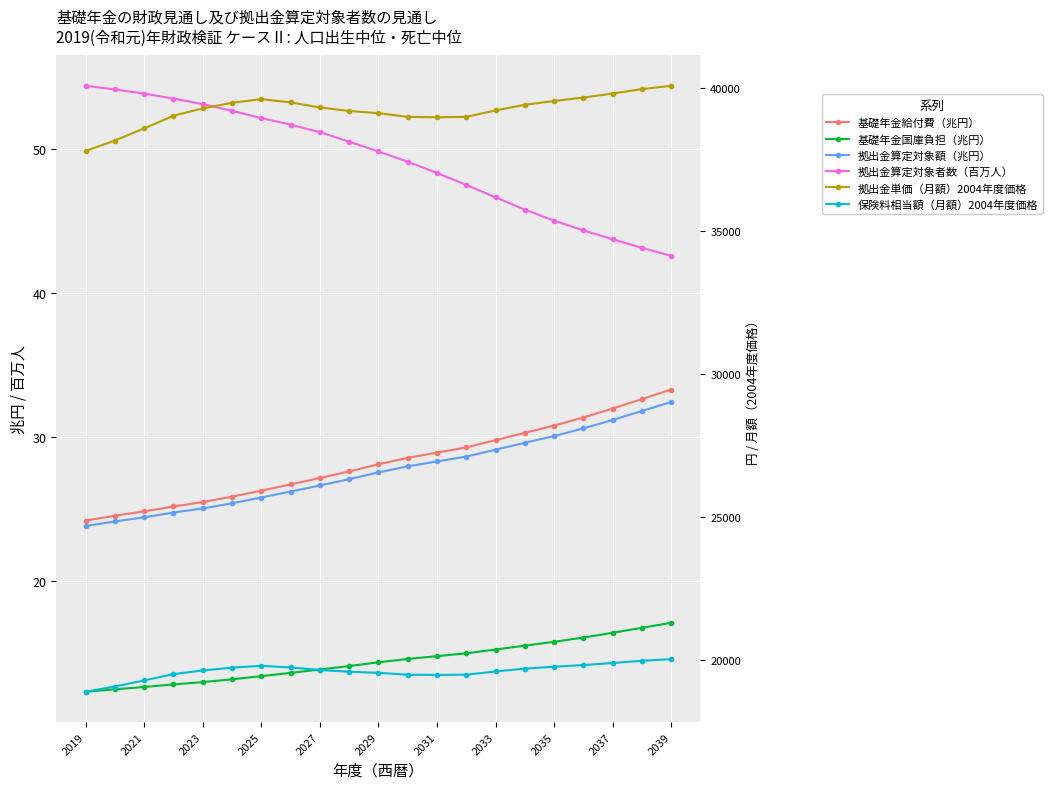

What is the lowest value of the 基礎年金国庫負担（兆円） series?

12.3